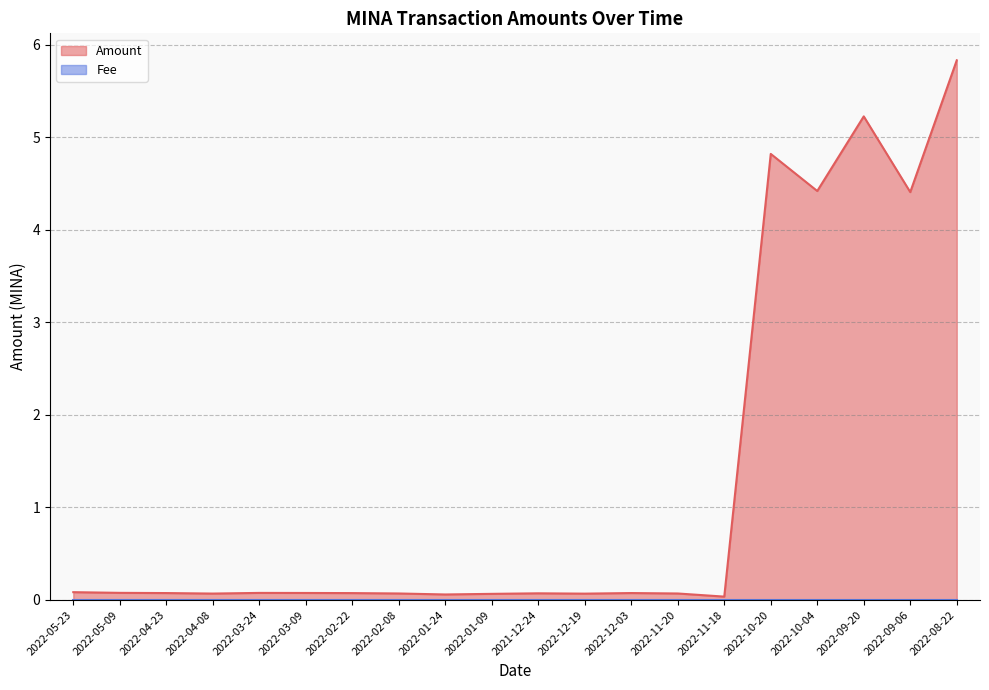

Where is the data nearest to the value 2?

2022-05-23